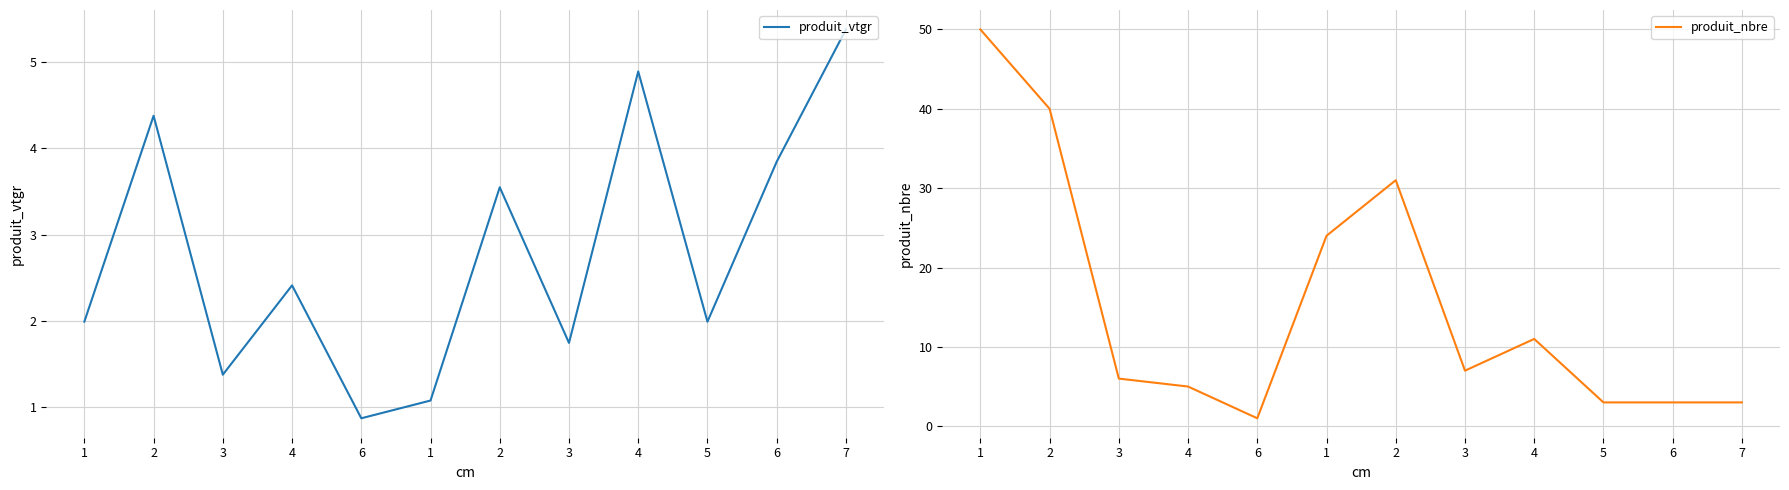

Where is the first local minimum for produit_nbre?

6